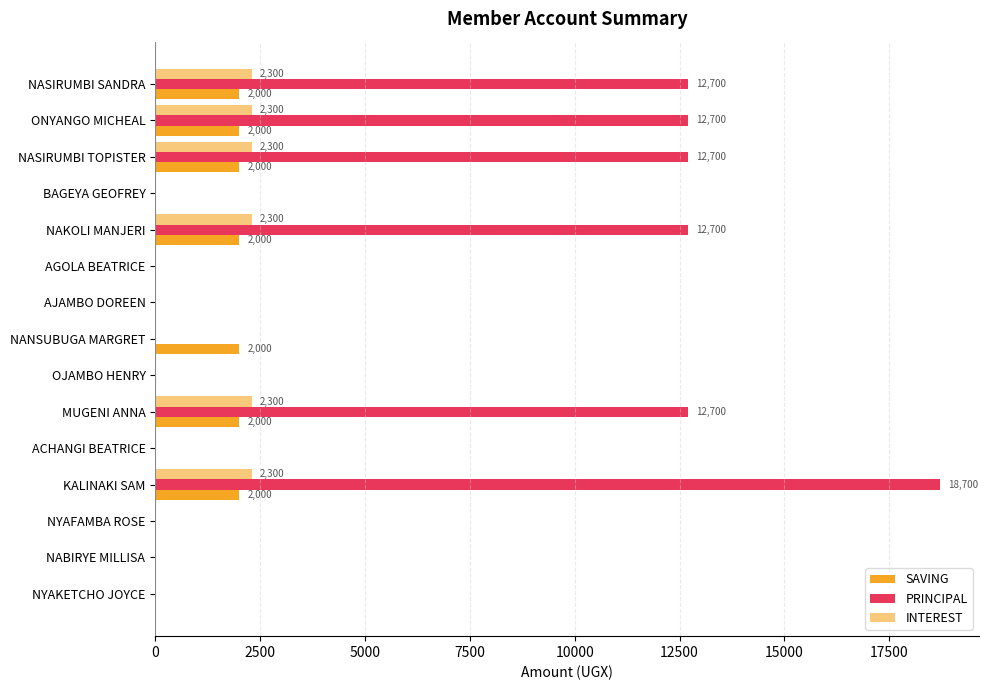

Which series has the largest range (max minus min)?

PRINCIPAL